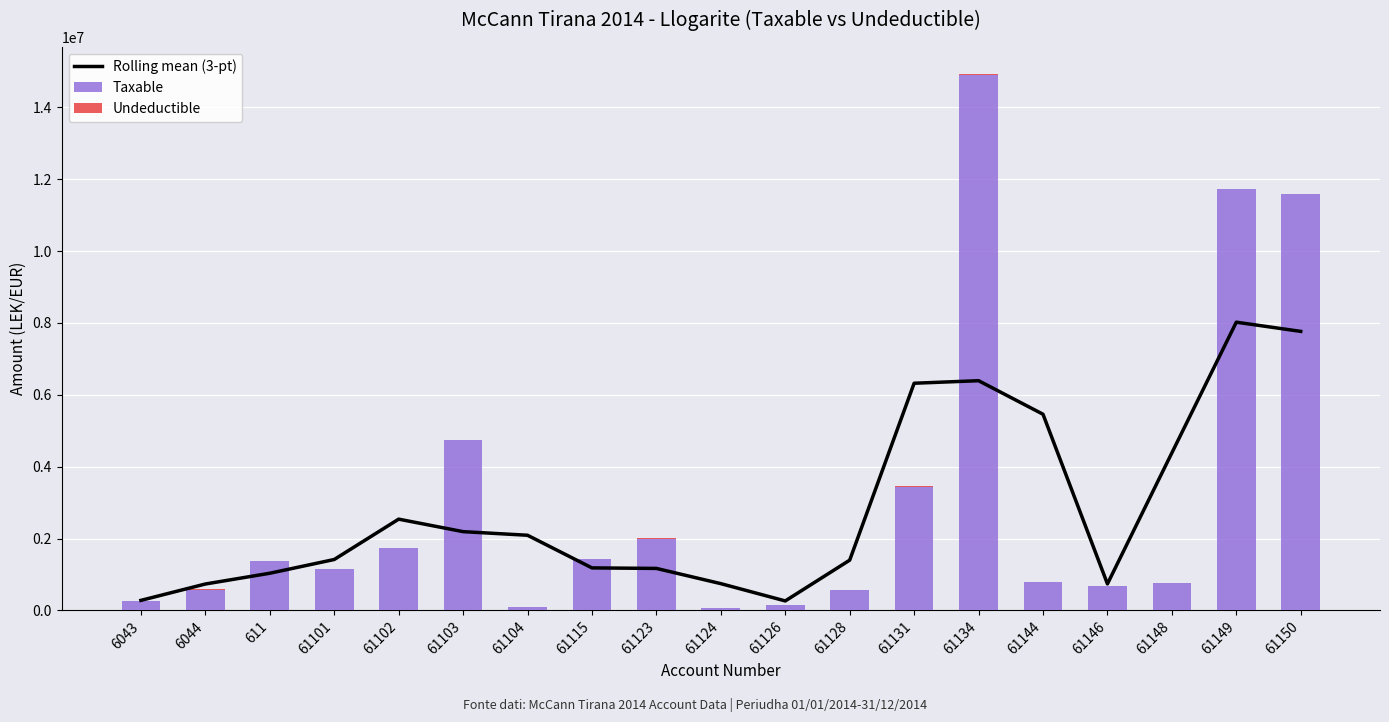

Which series has the largest range (max minus min)?

Taxable